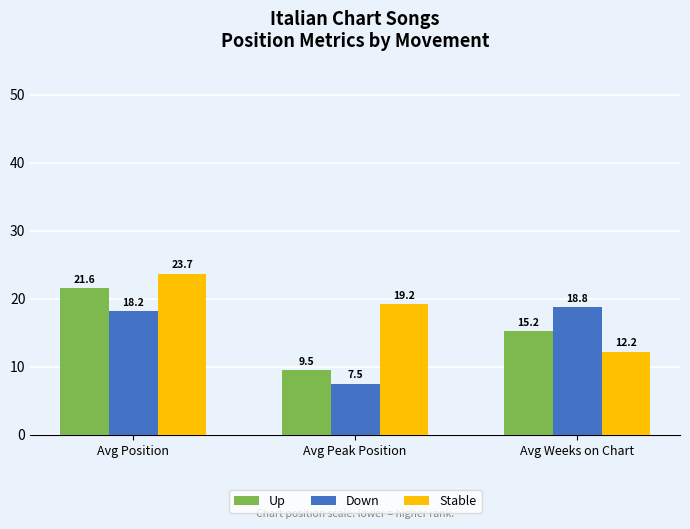

What position from the right is Avg Position?

3